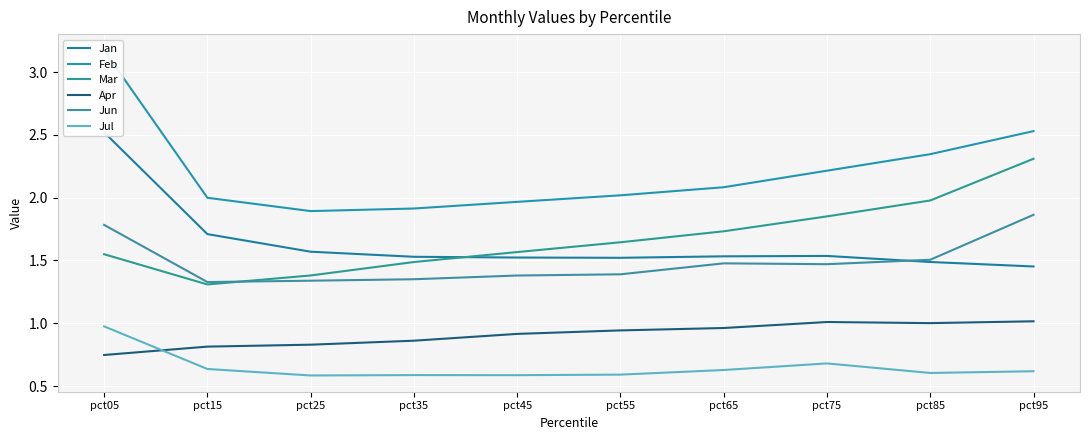

At pct45, list the series in order from largest to smallest.

Feb, Mar, Jan, Jun, Apr, Jul